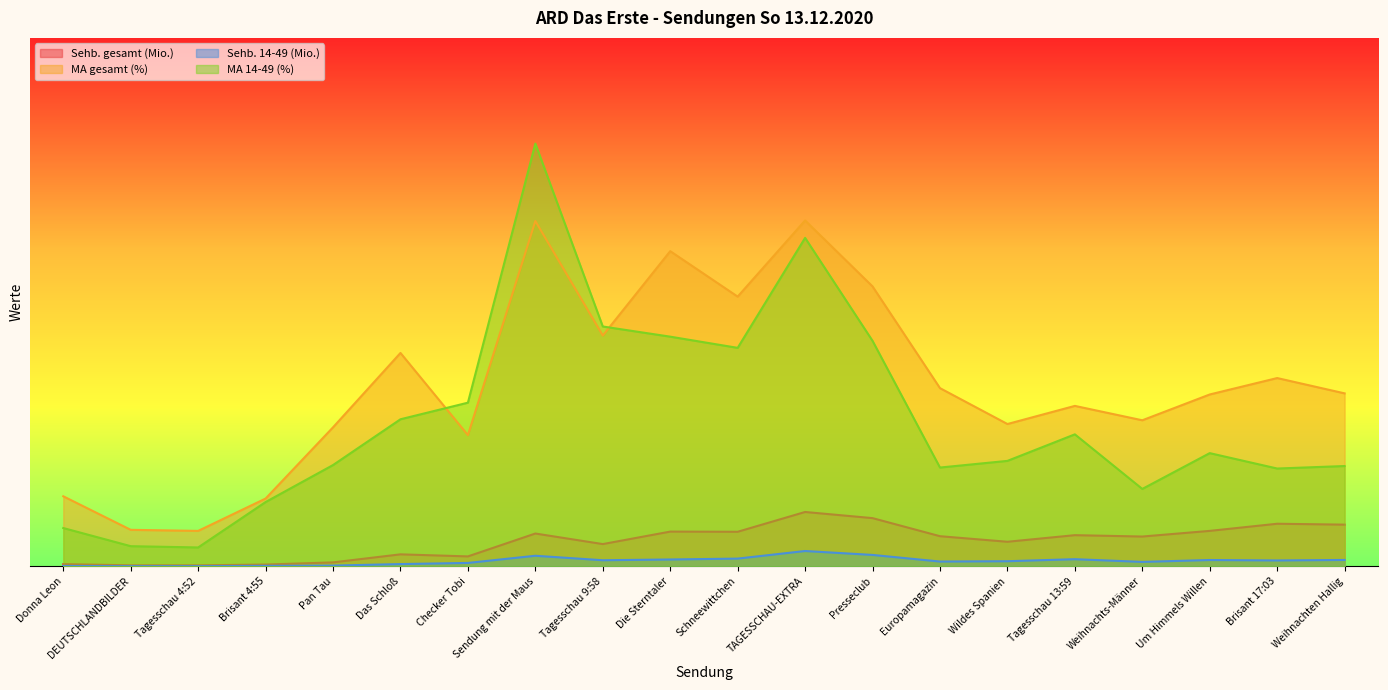

True or false: MA gesamt (%) has a value of 21.0 at Schneewittchen.

False